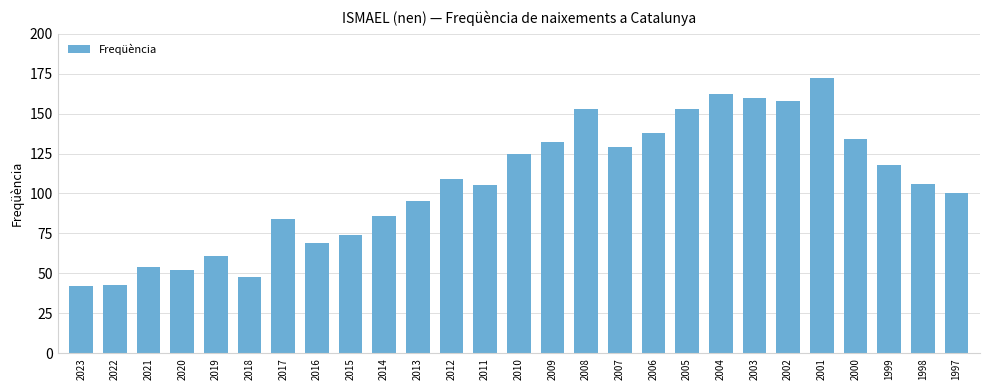

What is the ratio of the value at 2012 to the value at 2023?

2.6